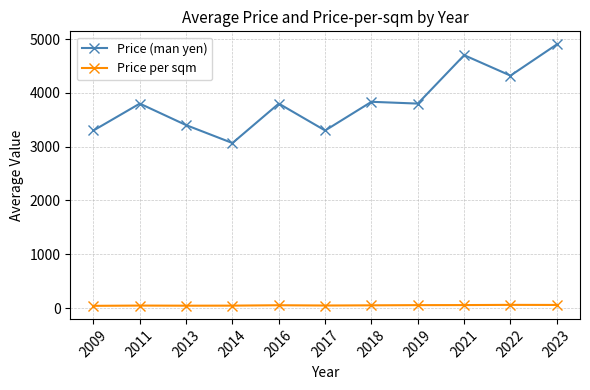

What is the maximum value shown in the chart?

4900.0